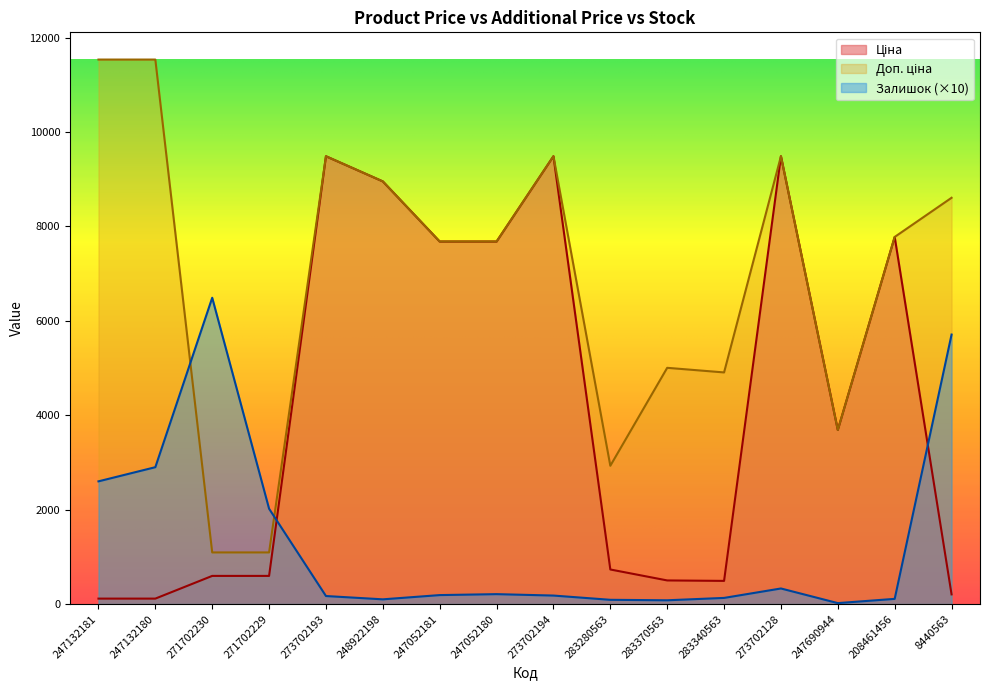

How many values in the Залишок series are below 190?

8